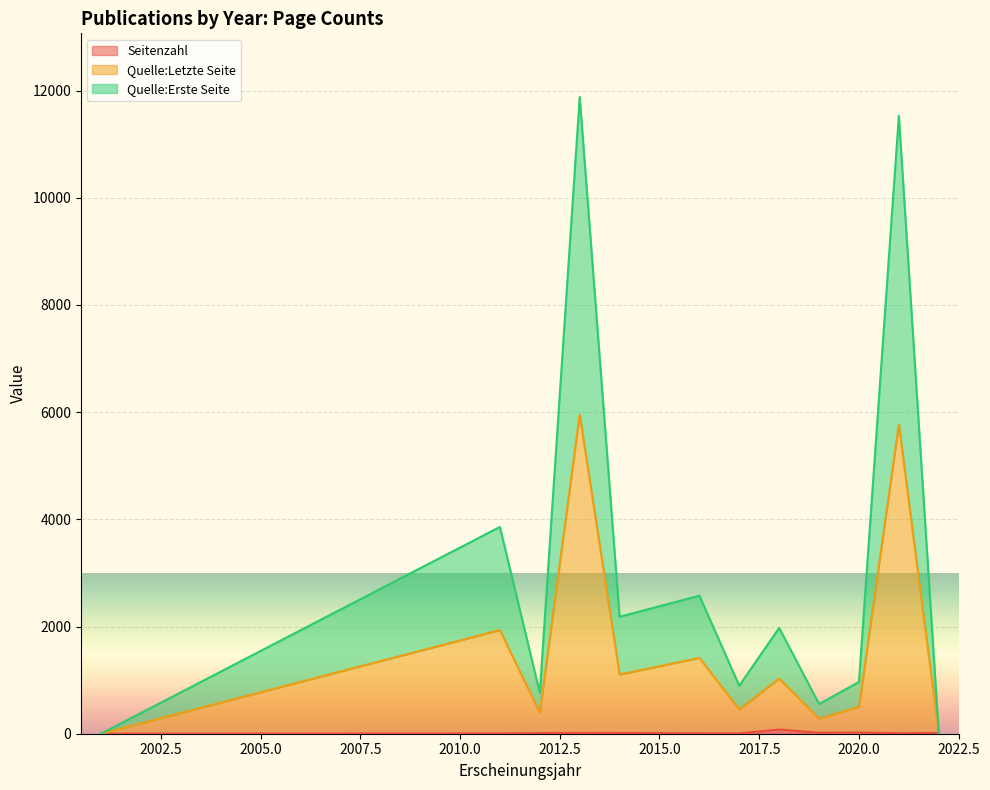

How many lines are shown in the chart?

3